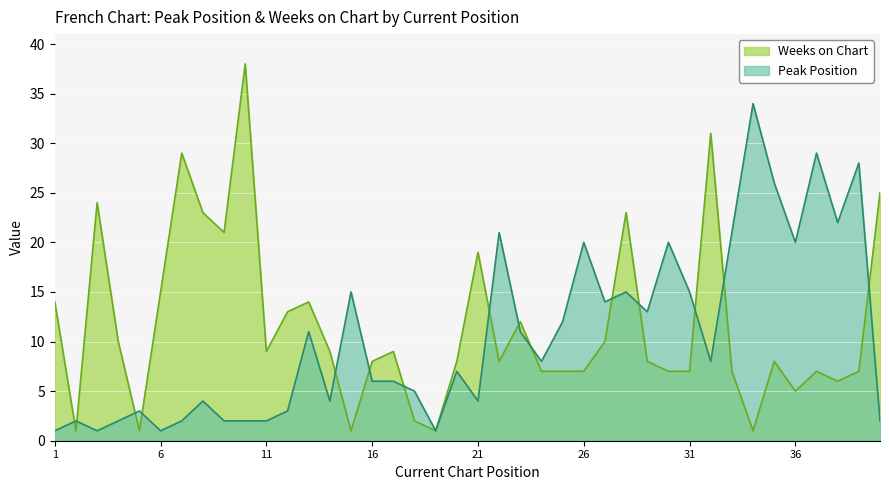

Does the chart display data point markers on the line(s)?

No